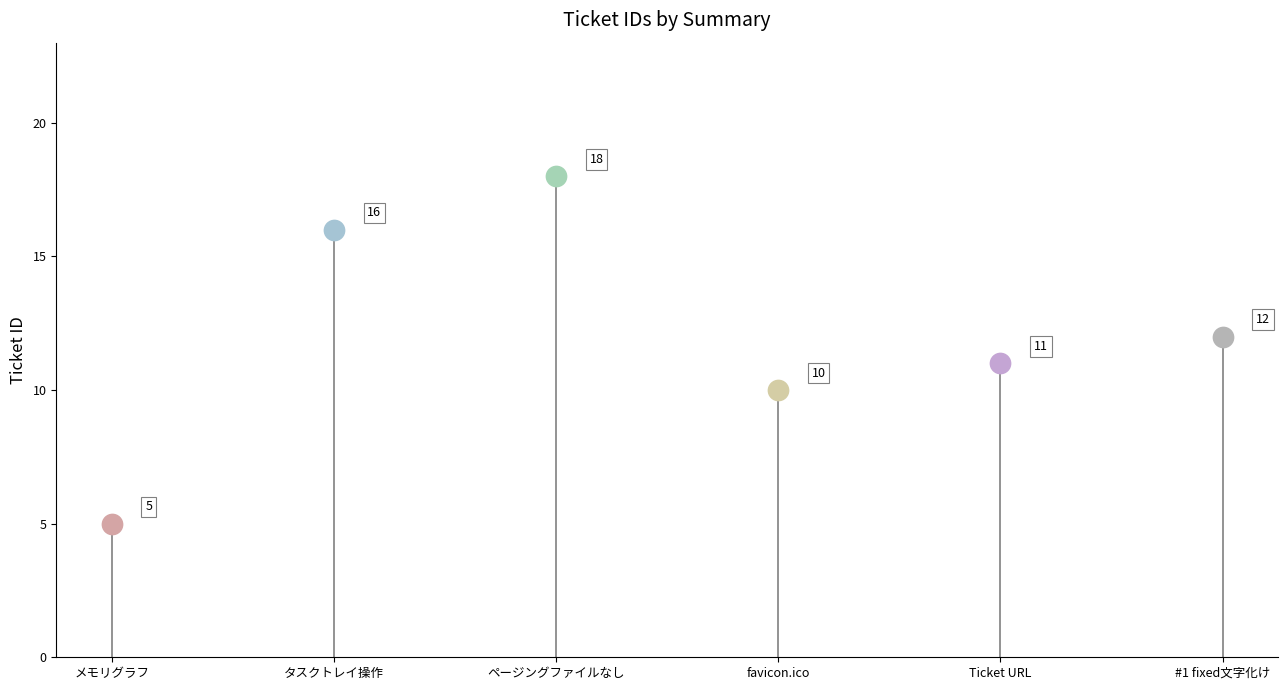

Approximately how many times larger is the value at 「ページングファイルなし」に設定するとハンドルしていない例外で落ちる compared to タスクトレイ以外の操作方法の追加?

1.1